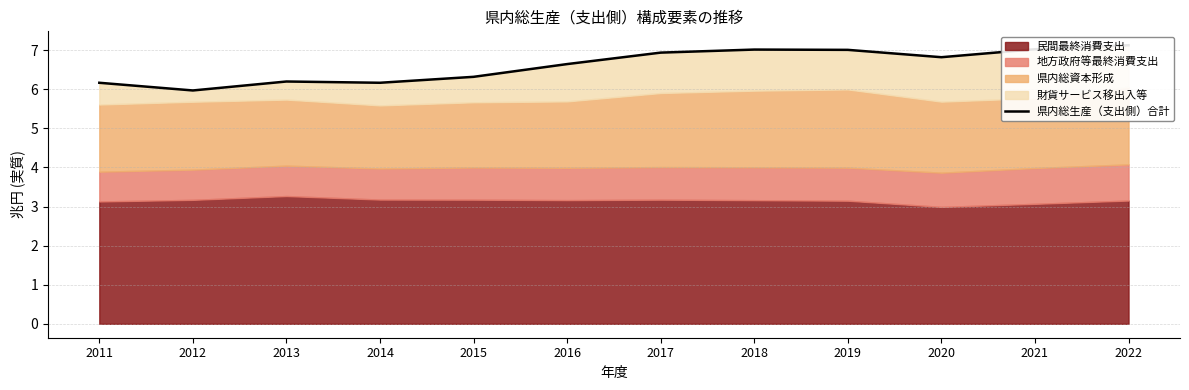

The value at 2016 is 10.9. True or false?

False